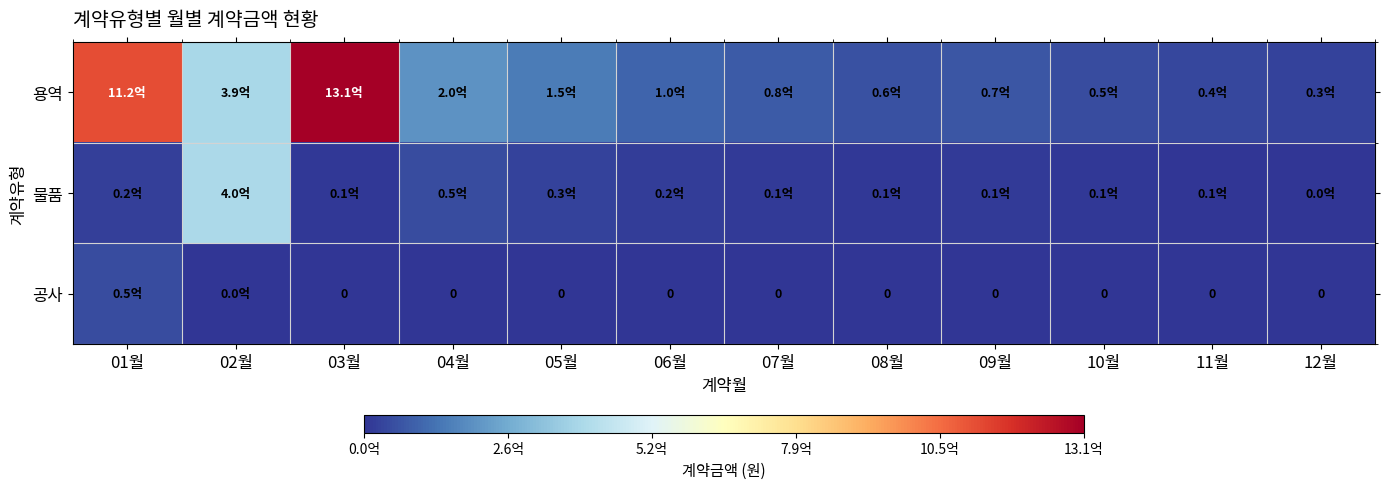

List the labels in order of 공사 value, smallest first.

03월, 04월, 05월, 06월, 07월, 08월, 09월, 10월, 11월, 12월, 02월, 01월